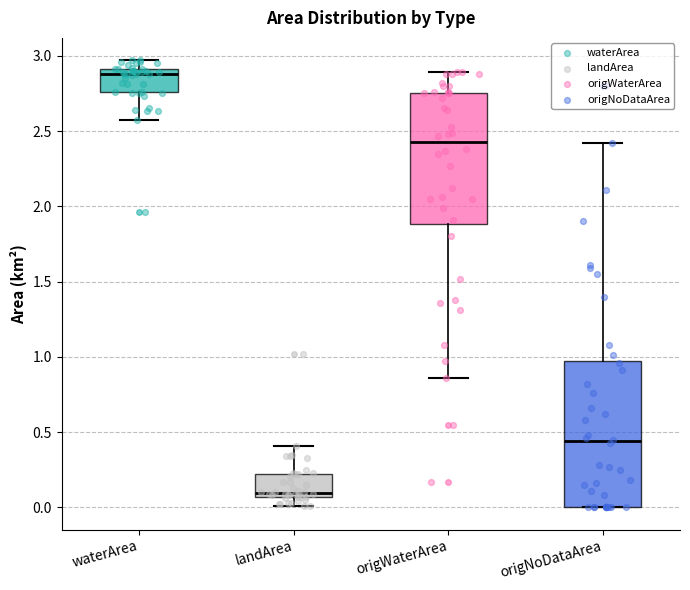

Which box is the tallest, from its lower edge to its upper edge?

origNoDataArea